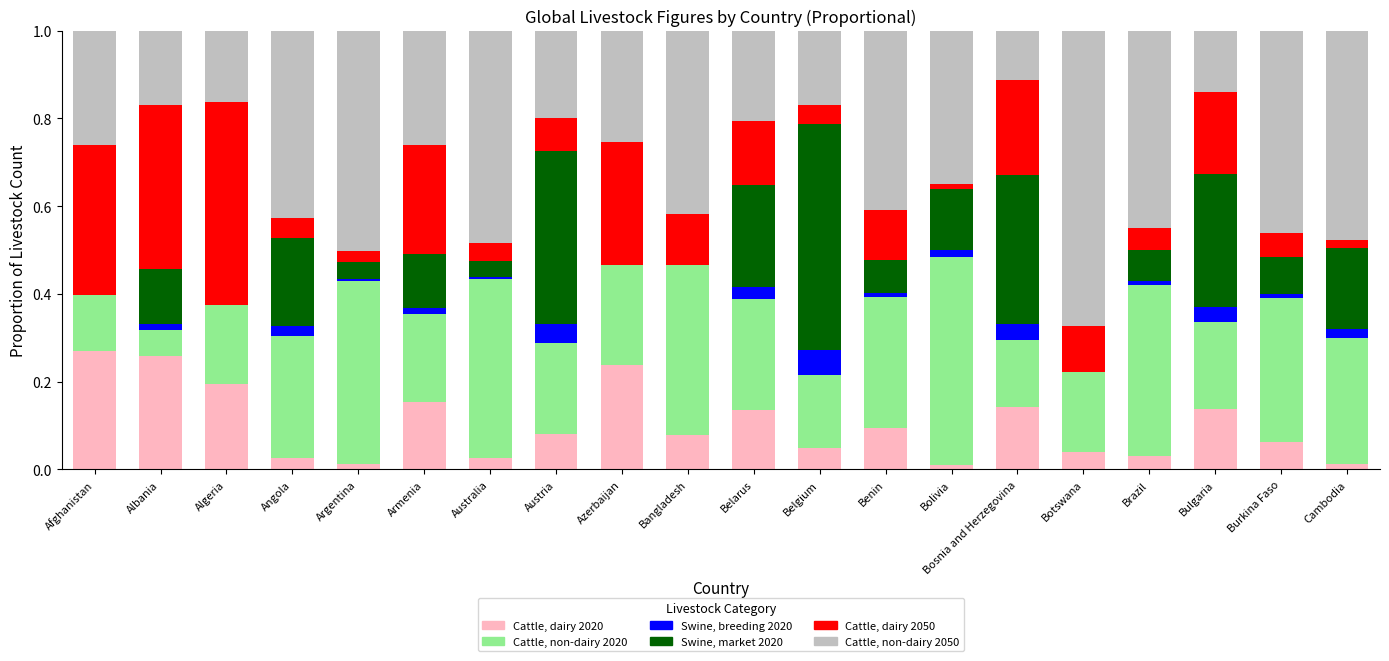

Which has a higher value, Bulgaria or Cambodia?

Bulgaria